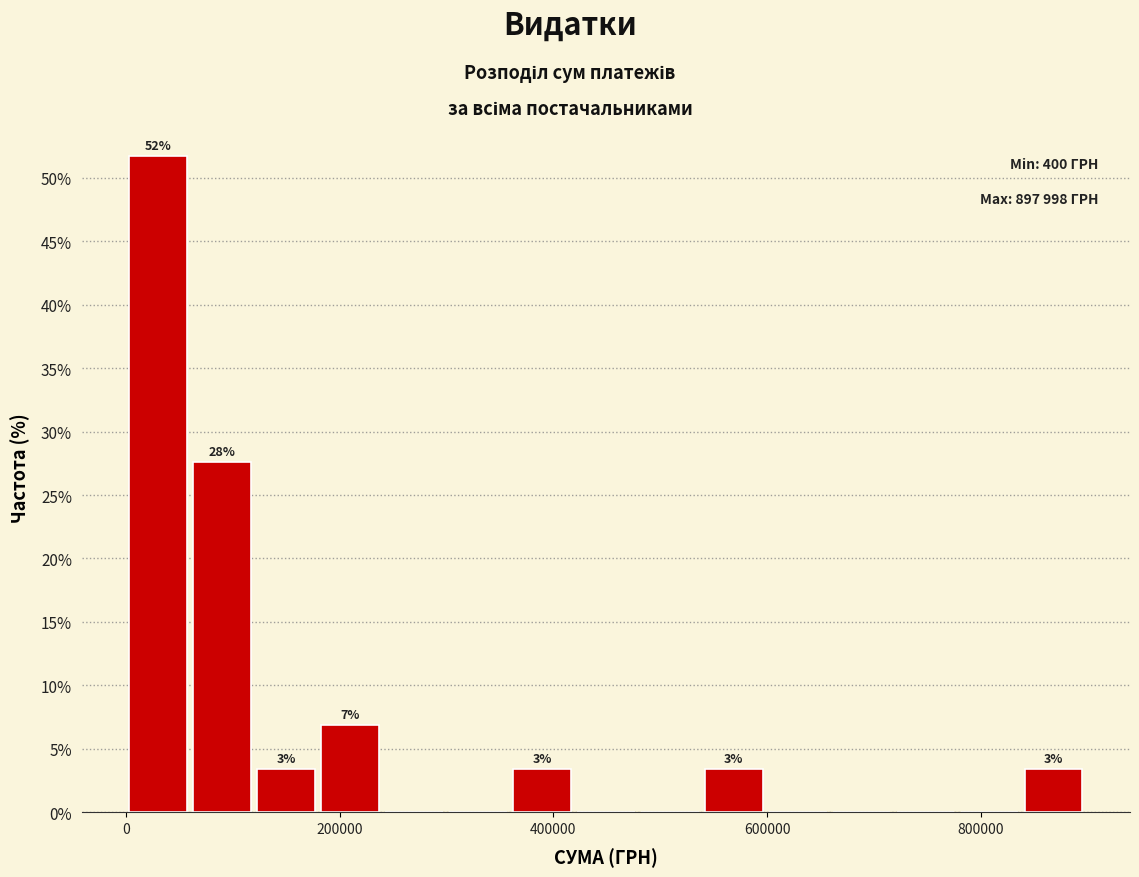

Read against the x-axis, roughly where is the centre of the tallest bar?

40000